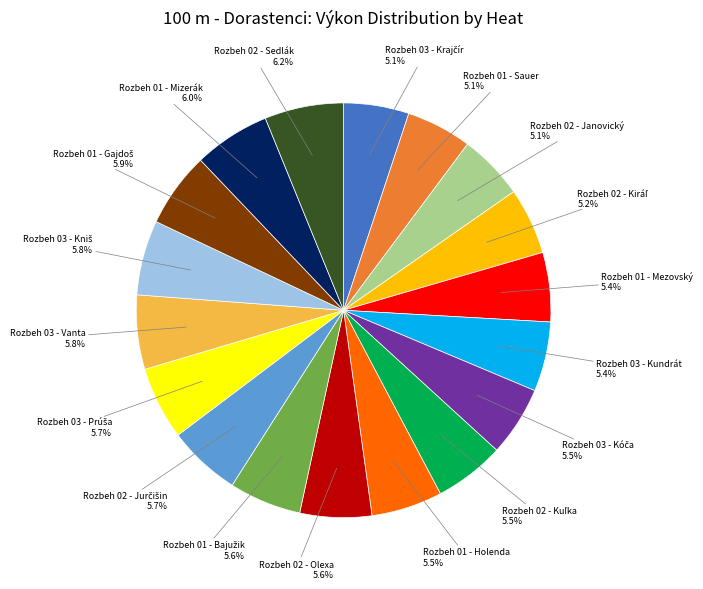

Is there any slice that represents more than half of the pie?

No